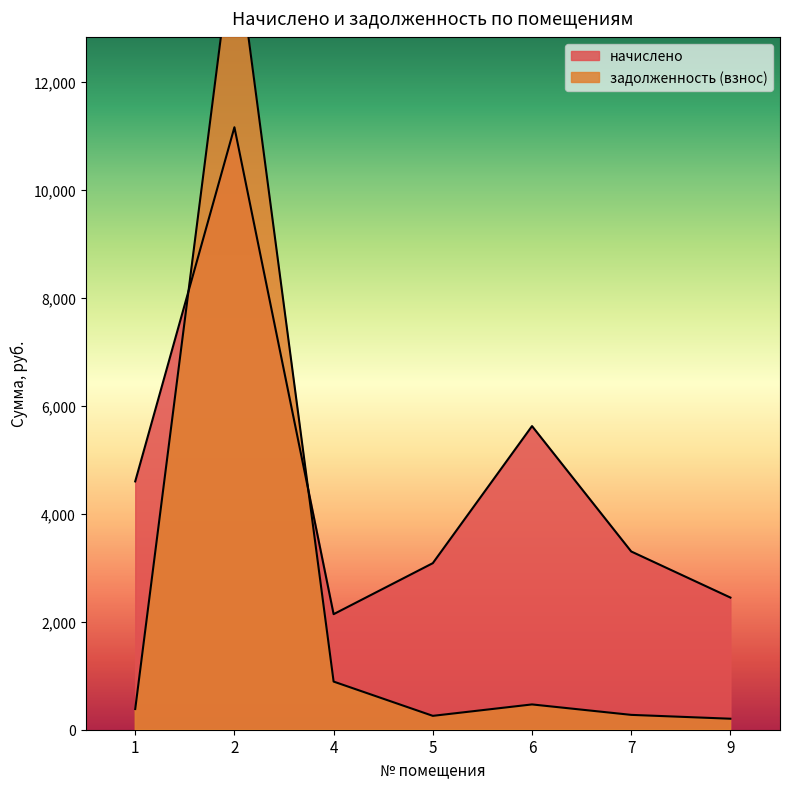

What is the average value of the начислено series?

4623.8